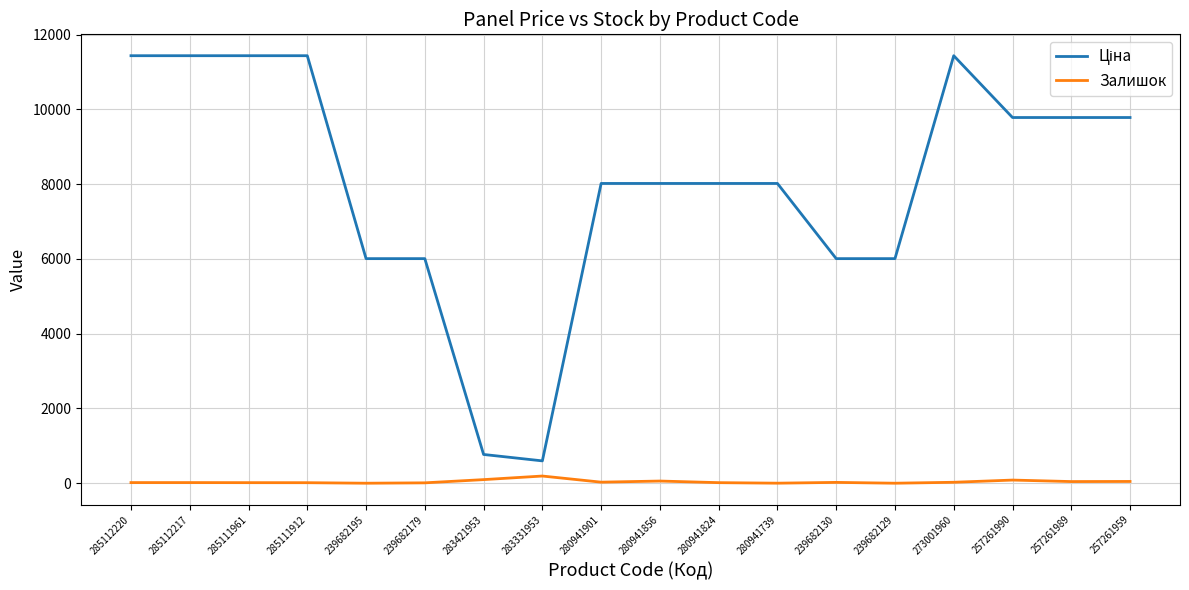

Is this an area chart (filled region under the line)?

No